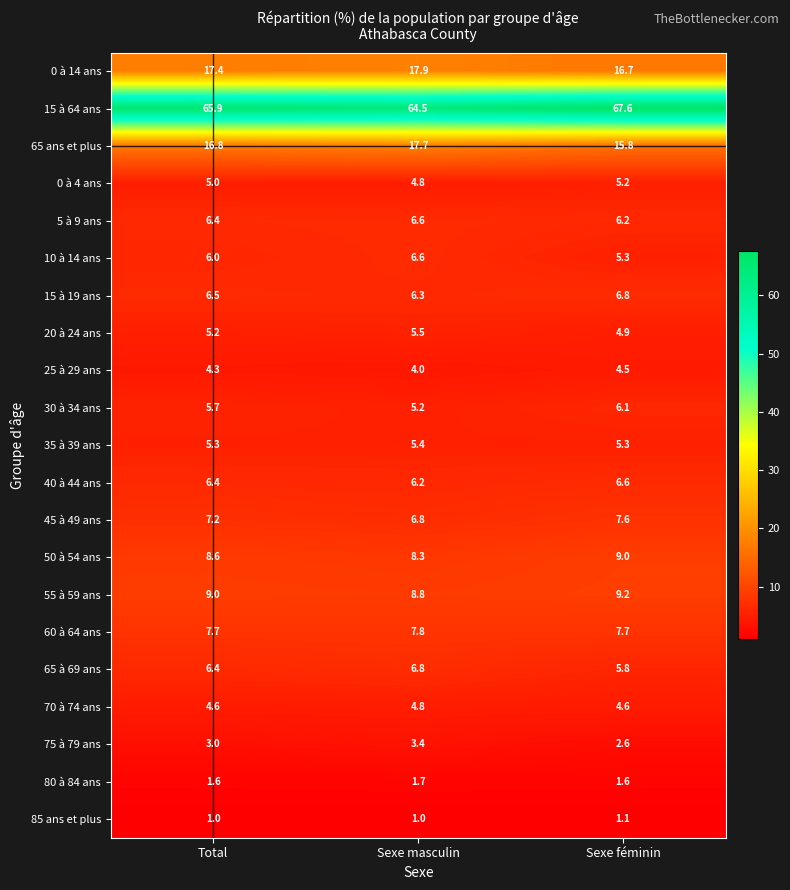

At which label does 65 à 69 ans reach its peak?

Sexe masculin